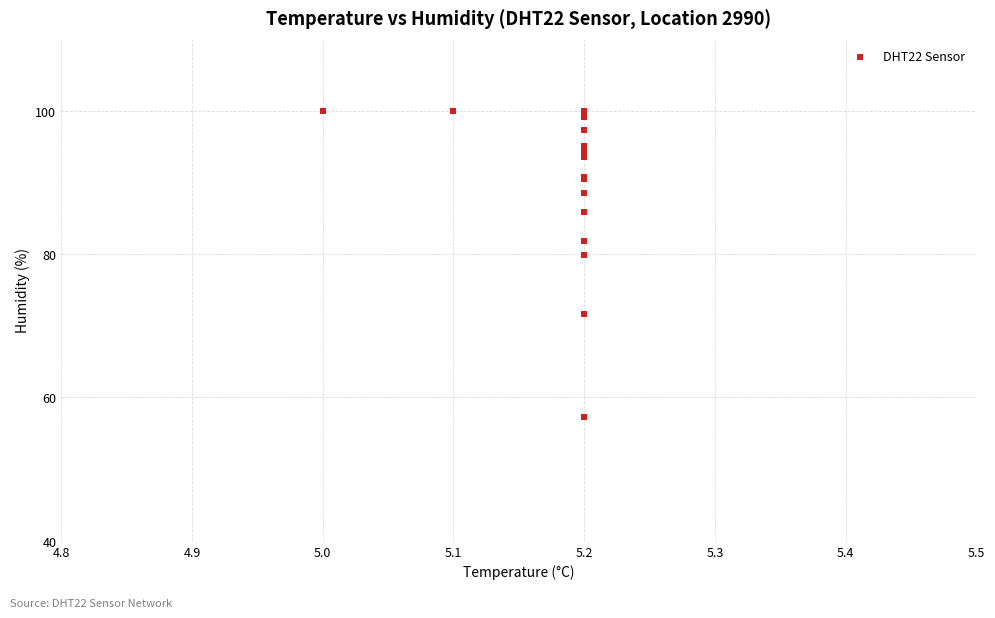

What Y value in the scatter plot is closest to 78?

79.9